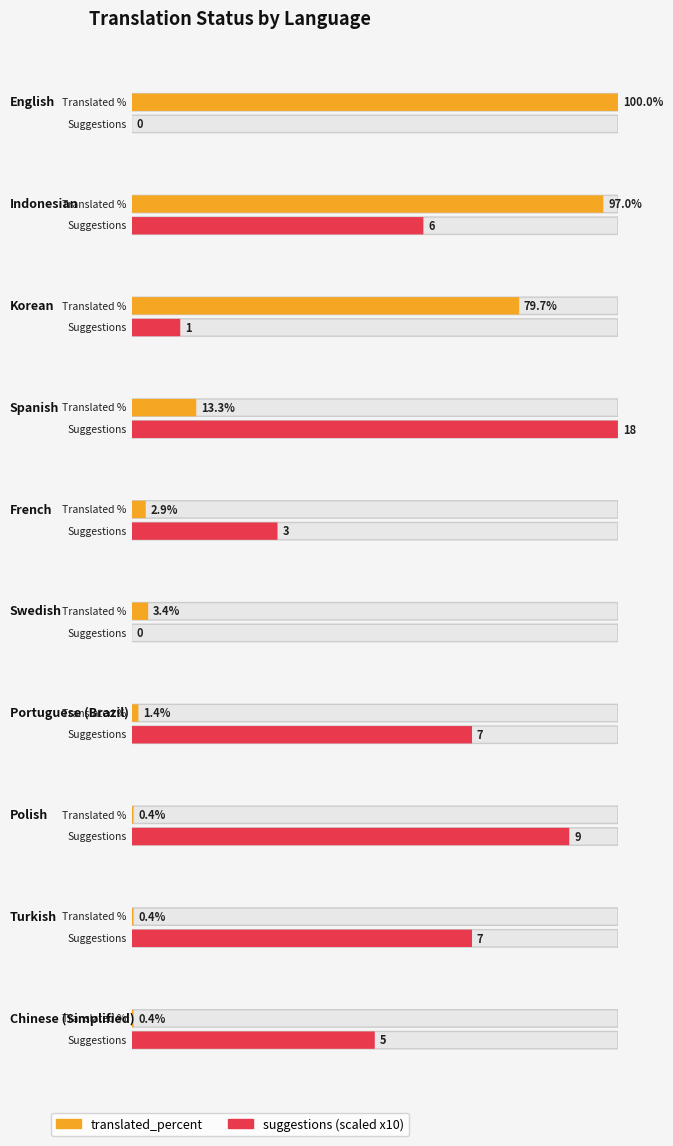

What is the approximate value of translated_percent at French?

2.9